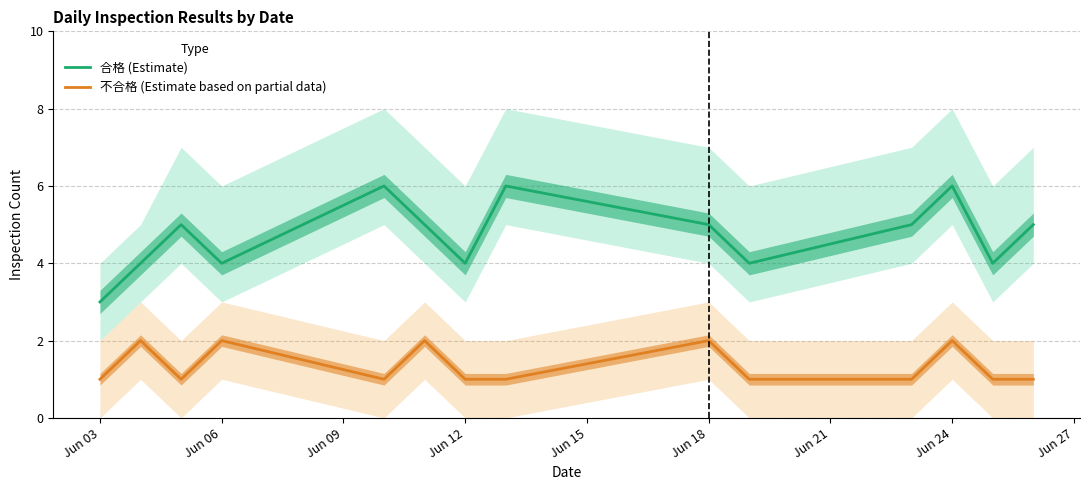

What are all the series names shown in the legend?

合格 (Estimate), 不合格 (Estimate based on partial data)